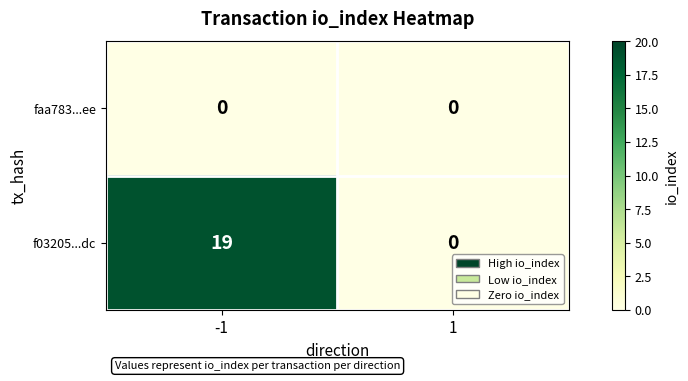

What is the maximum value shown in the chart?

19